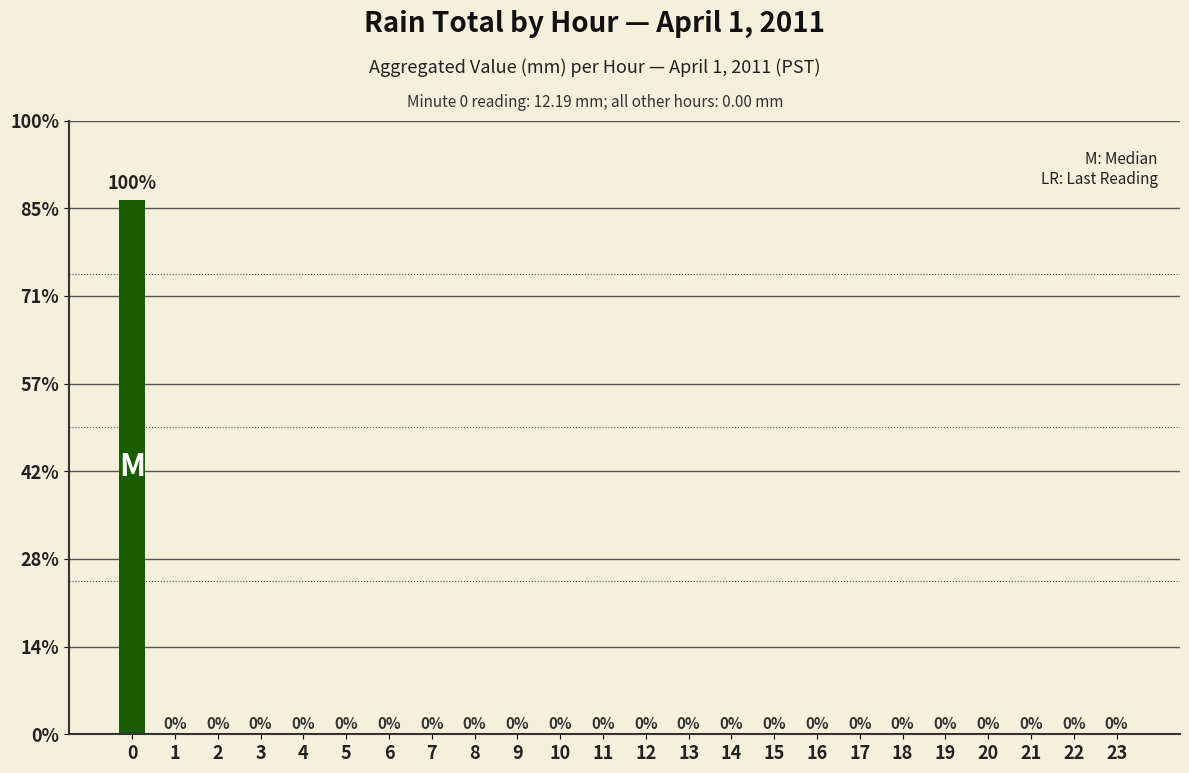

The value at 11 is 0.0. True or false?

True